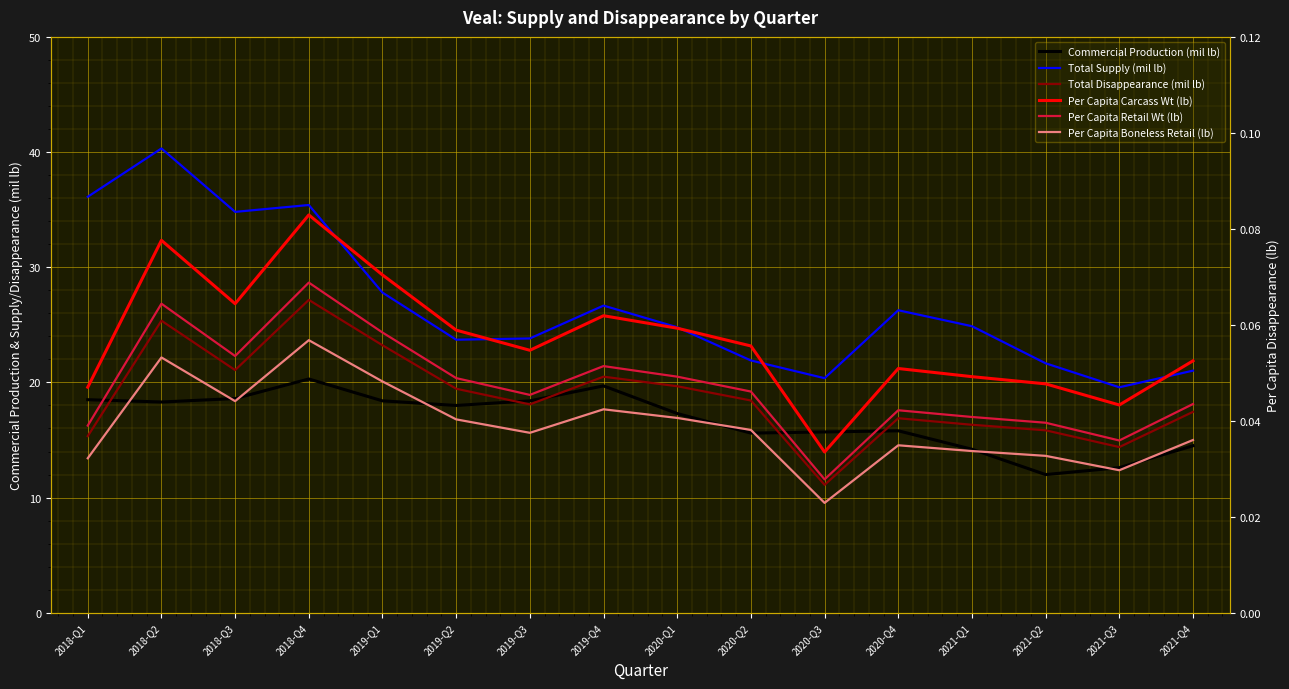

What are all the series names shown in the legend?

Commercial Production (mil lb), Total Supply (mil lb), Total Disappearance (mil lb), Per Capita Carcass Wt (lb), Per Capita Retail Wt (lb), Per Capita Boneless Retail (lb)